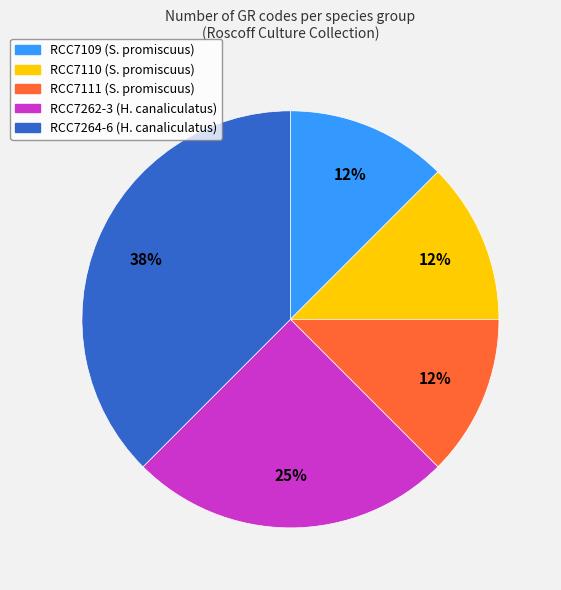

Count the number of slices in the pie.

5